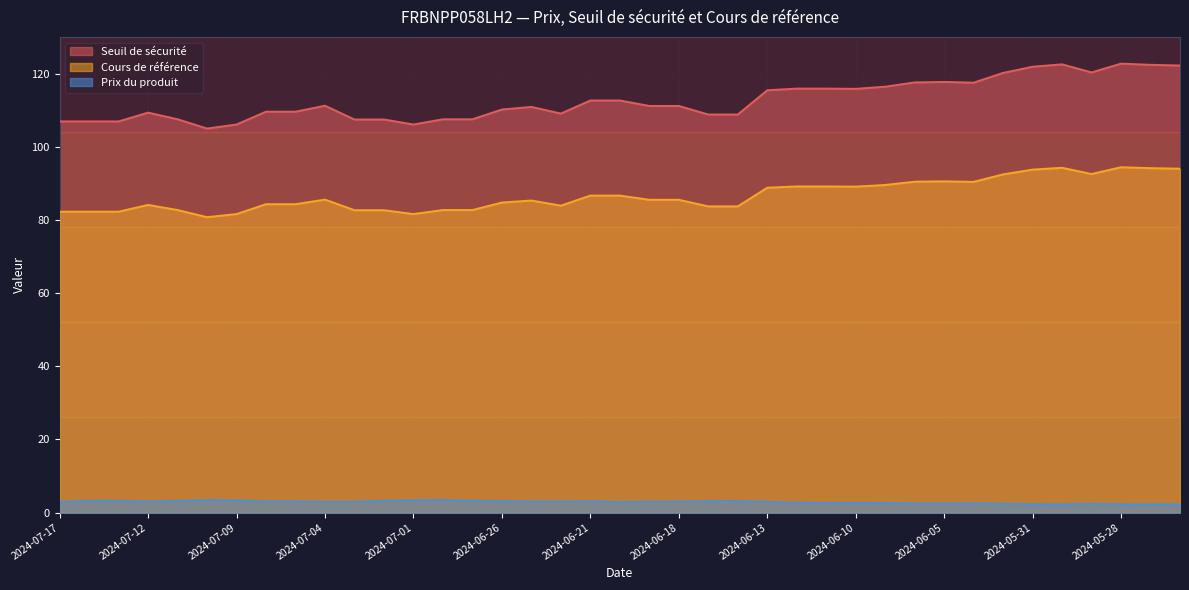

Reading right to left, transcribe all the data shown in this chart.

Seuil de sécurité: 94.0	94.2	94.4	92.5	94.2	93.8	92.5	90.4	90.5	90.5	89.5	89.1	89.2	89.2	88.8	83.7	83.7	85.5	85.5	86.7	86.7	83.9	85.3	84.8	82.7	82.7	81.6	82.7	82.7	85.5	84.3	84.3	81.6	80.8	82.7	84.1	82.2	82.2	82.2
Cours de référence: 122.2	122.4	122.7	120.3	122.5	121.9	120.2	117.5	117.7	117.6	116.4	115.8	115.9	115.9	115.4	108.8	108.8	111.2	111.2	112.6	112.6	109.1	110.9	110.2	107.5	107.5	106.1	107.4	107.4	111.2	109.6	109.6	106.1	105.0	107.5	109.3	106.9	106.9	106.9
Prix du produit: 2.2	2.2	2.3	2.4	2.2	2.3	2.4	2.5	2.5	2.5	2.6	2.6	2.6	2.7	2.9	3.2	3.1	3.0	3.0	2.8	3.1	3.0	3.0	3.1	3.2	3.4	3.4	3.2	2.9	2.9	3.0	3.1	3.3	3.4	3.2	3.0	3.2	3.2	2.9